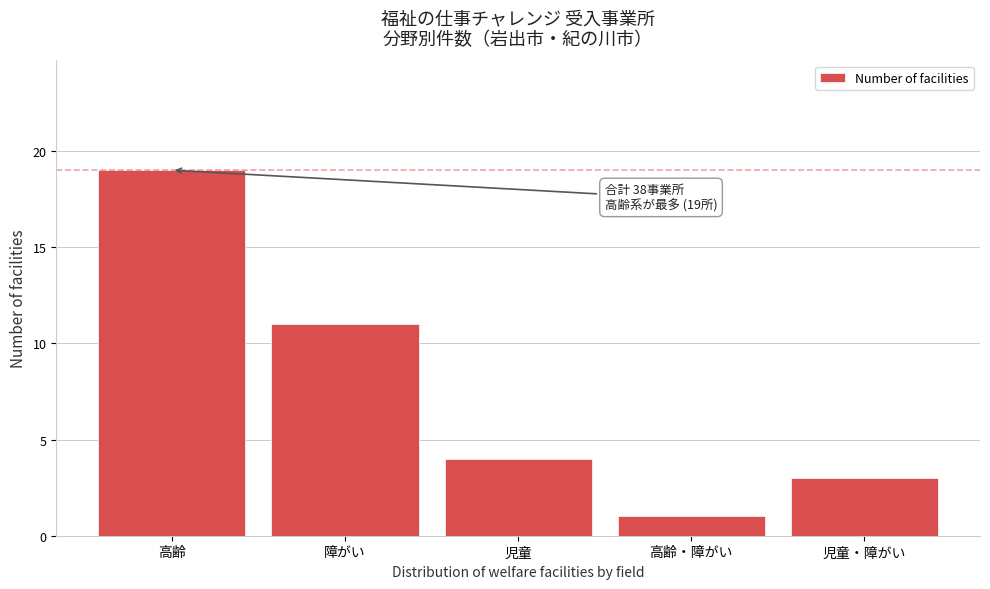

Reading left to right, list all the values displayed in this chart.

19	11	4	1	3